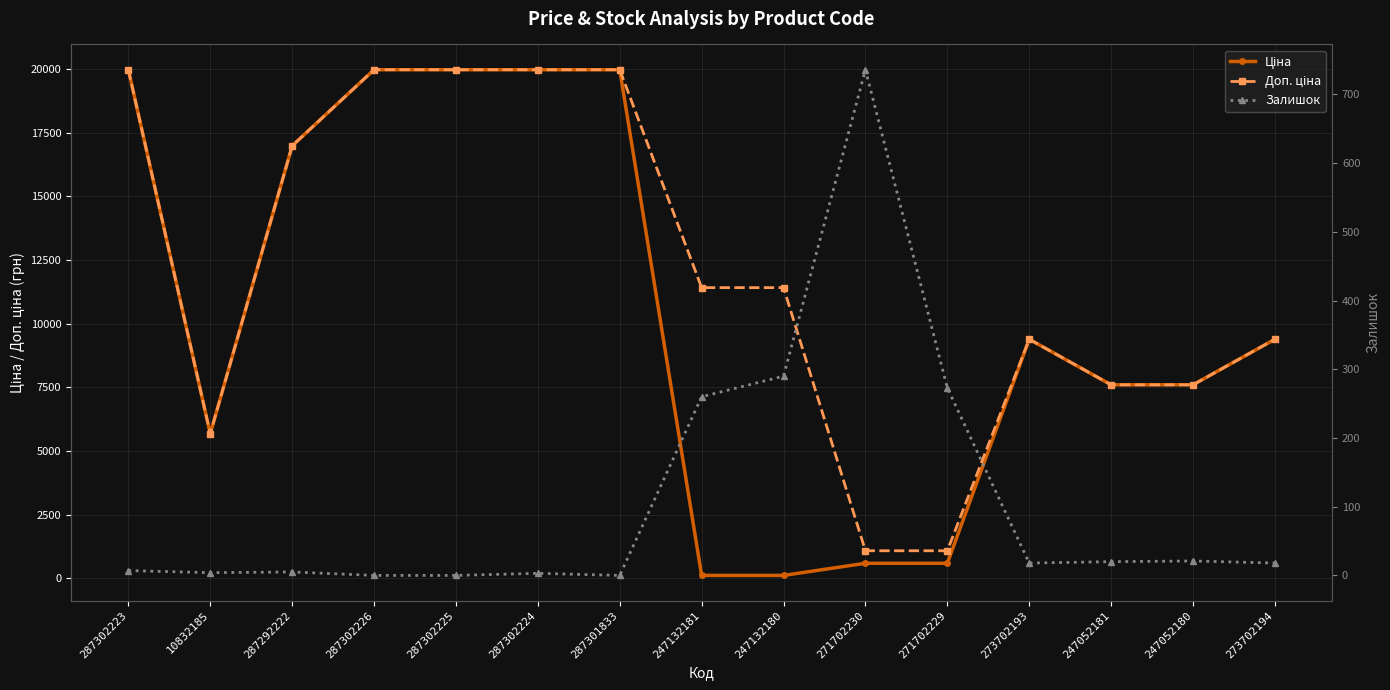

At which category is the sum across all series the highest?

287302223